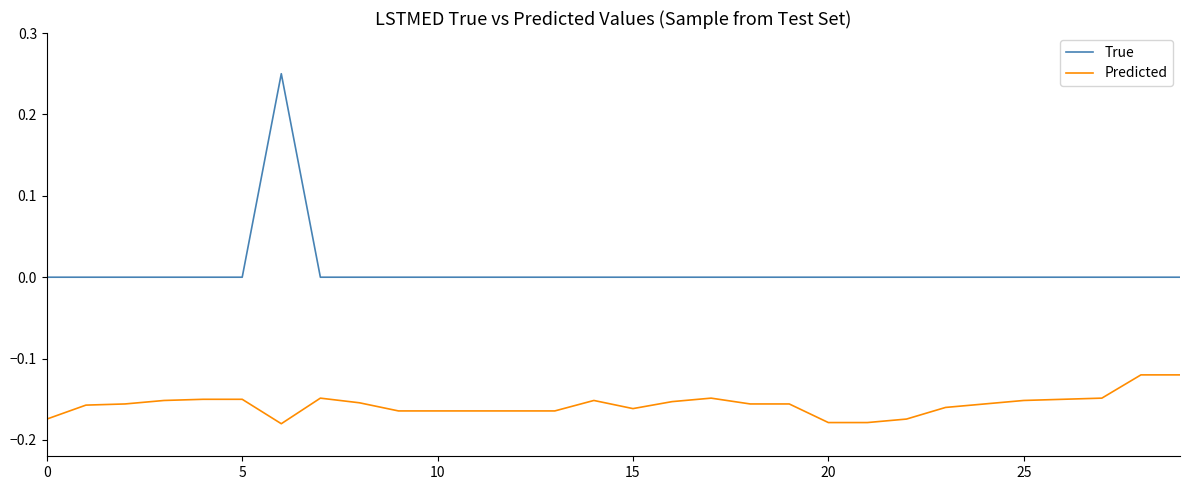

True or false: True and Predicted cross at least once.

False